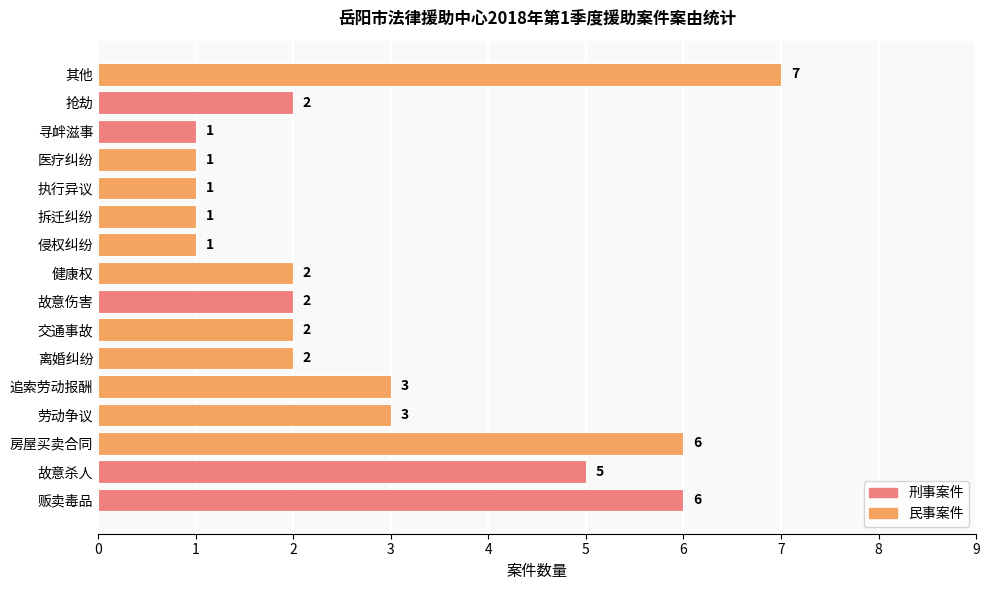

The value at 拆迁纠纷 is 2. True or false?

False